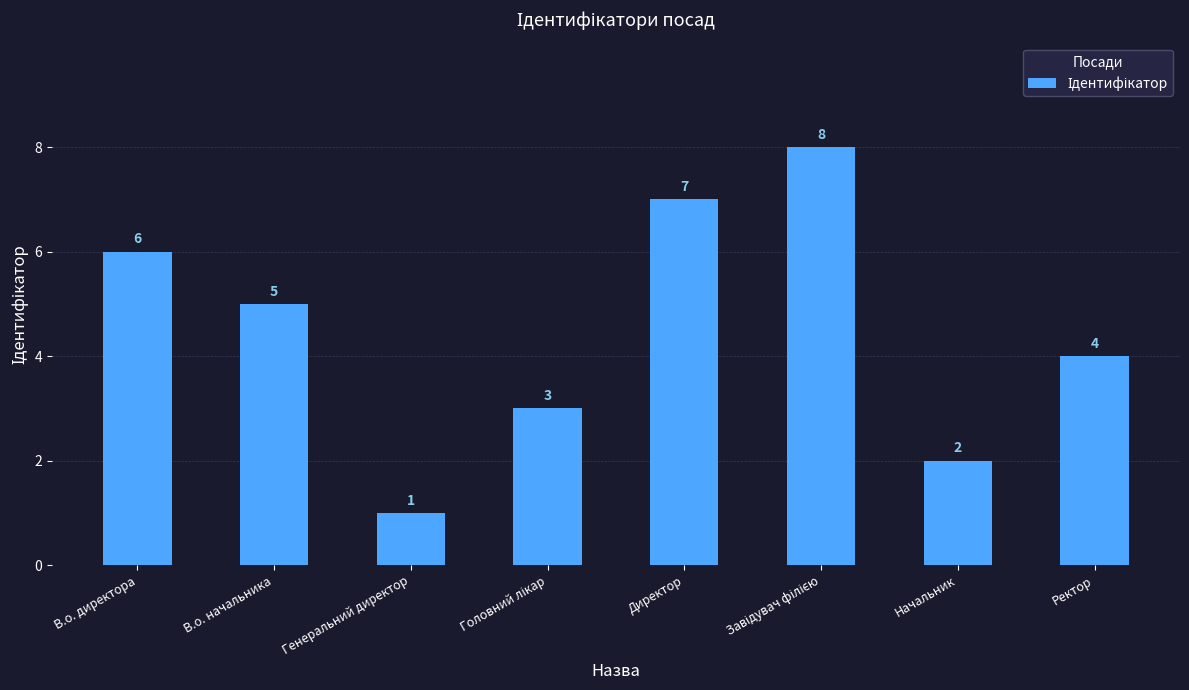

What is the difference between the values at Директор and Ректор?

3